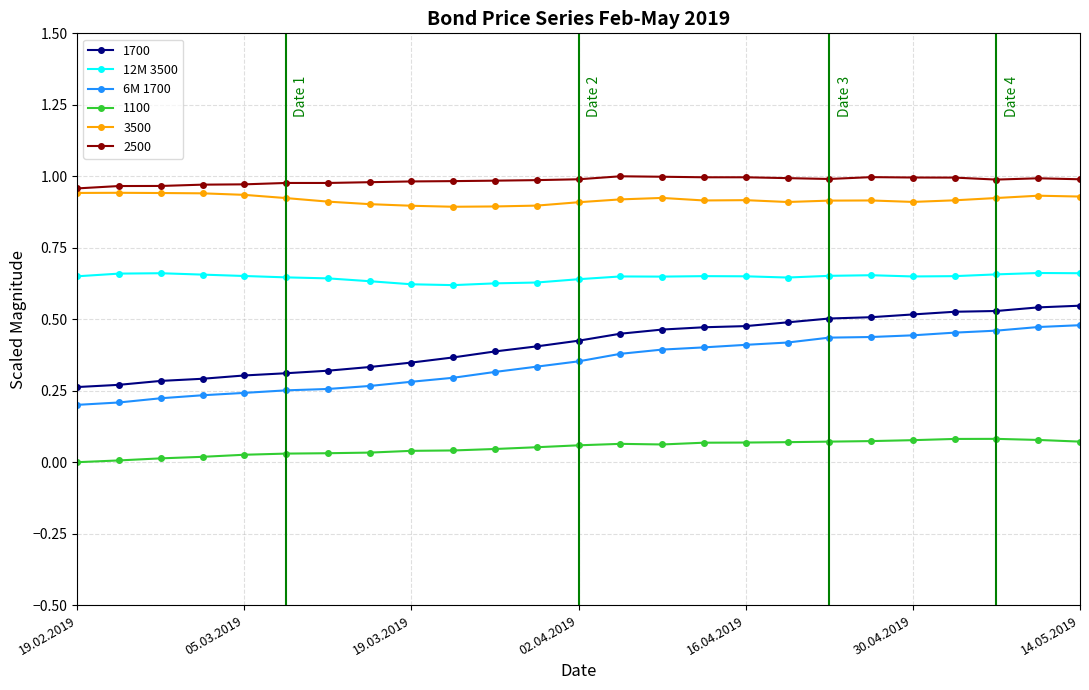

True or false: 1100 and 1700 cross at least once.

False